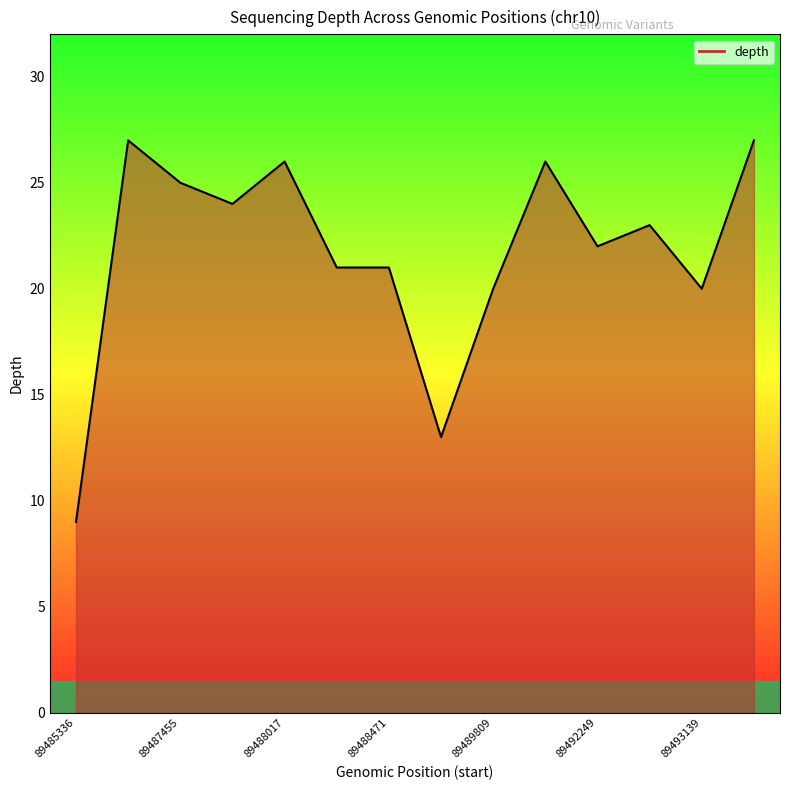

What is the difference between the maximum and minimum values?

18